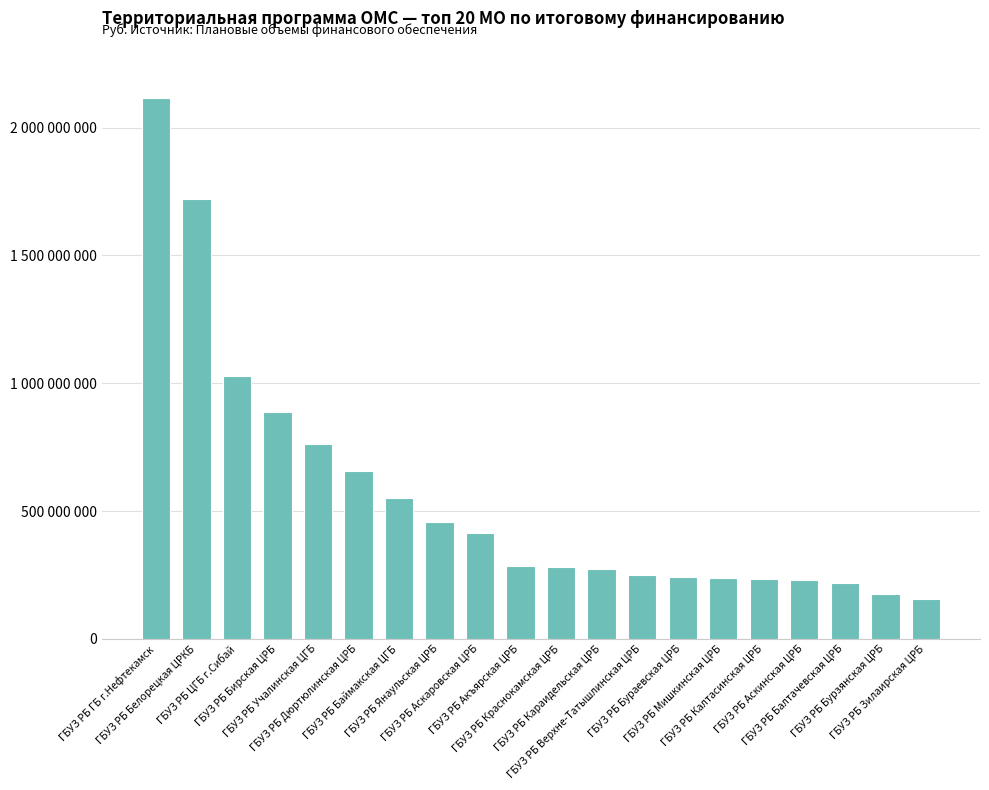

What is the change in value from ГБУЗ РБ Бураевская ЦРБ to ГБУЗ РБ Аскинская ЦРБ?

-9508929.5